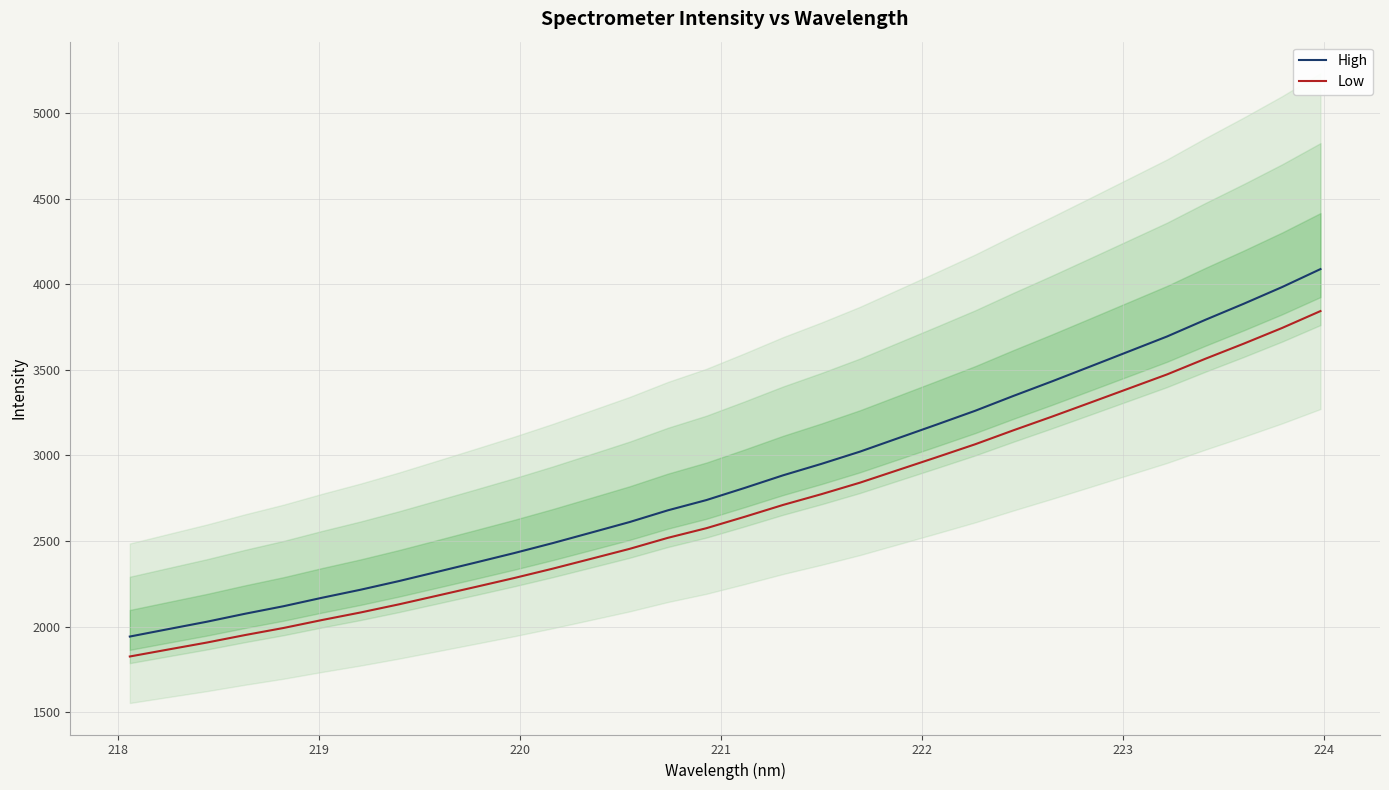

True or false: High and Low cross at least once.

False